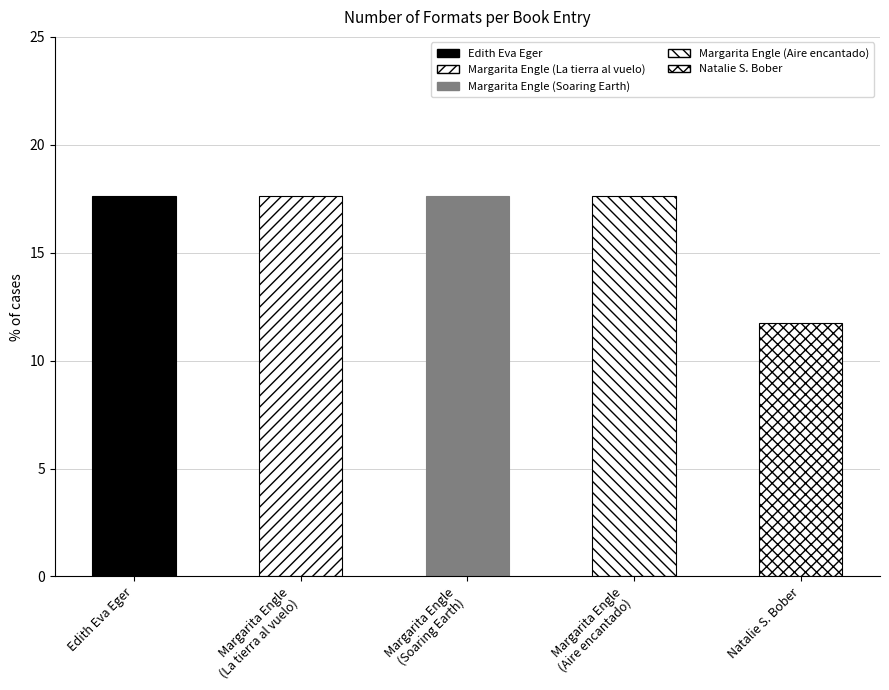

What is the average value?

16.5